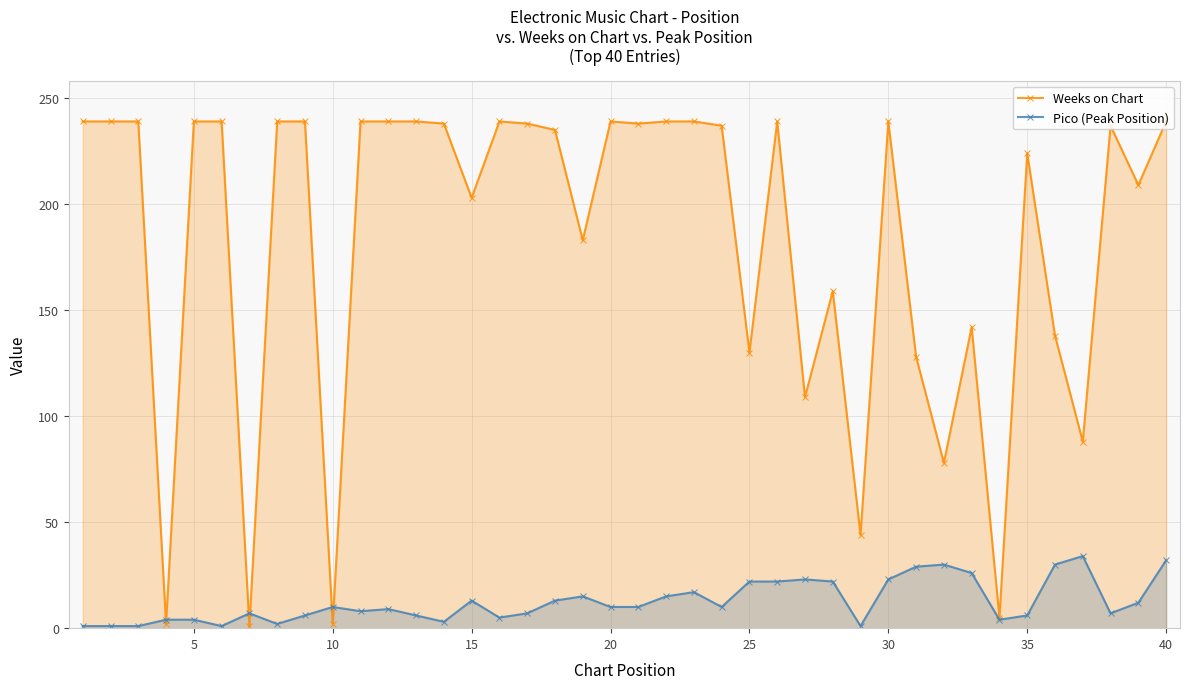

What is the greatest value displayed?

239